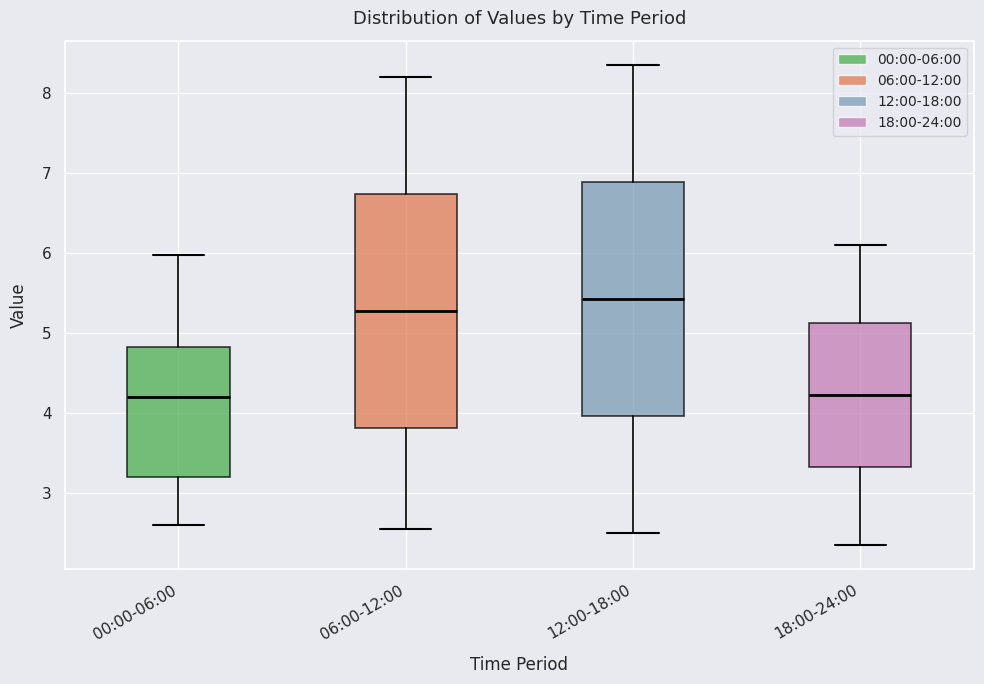

Where does the median line of the box for 06:00-12:00 sit on the y-axis? The values are not printed on the chart, so give them approximately, as read against the axis.

5.3